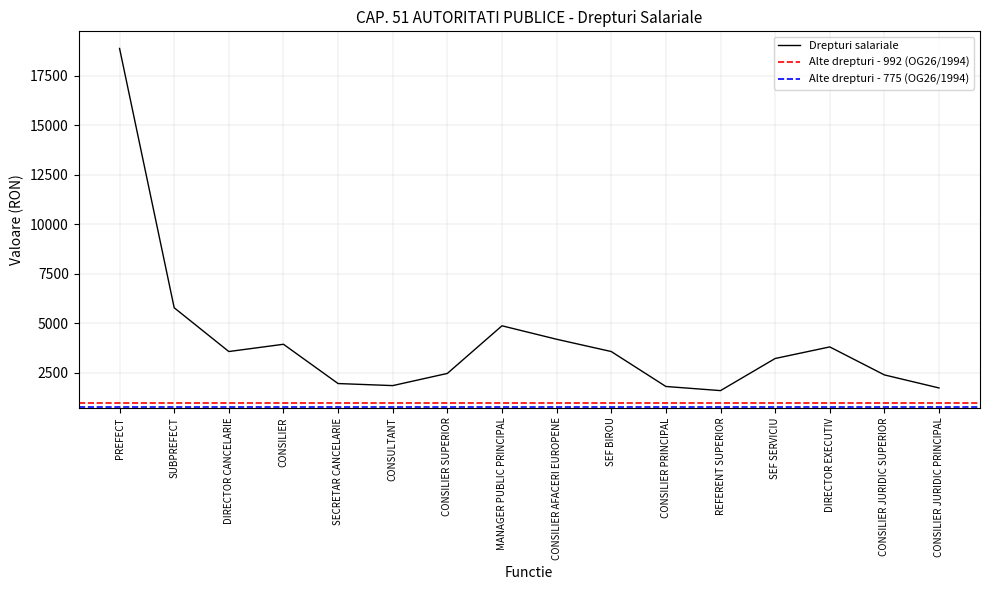

What is the change in value from CONSILIER SUPERIOR to CONSILIER PRINCIPAL?

-659